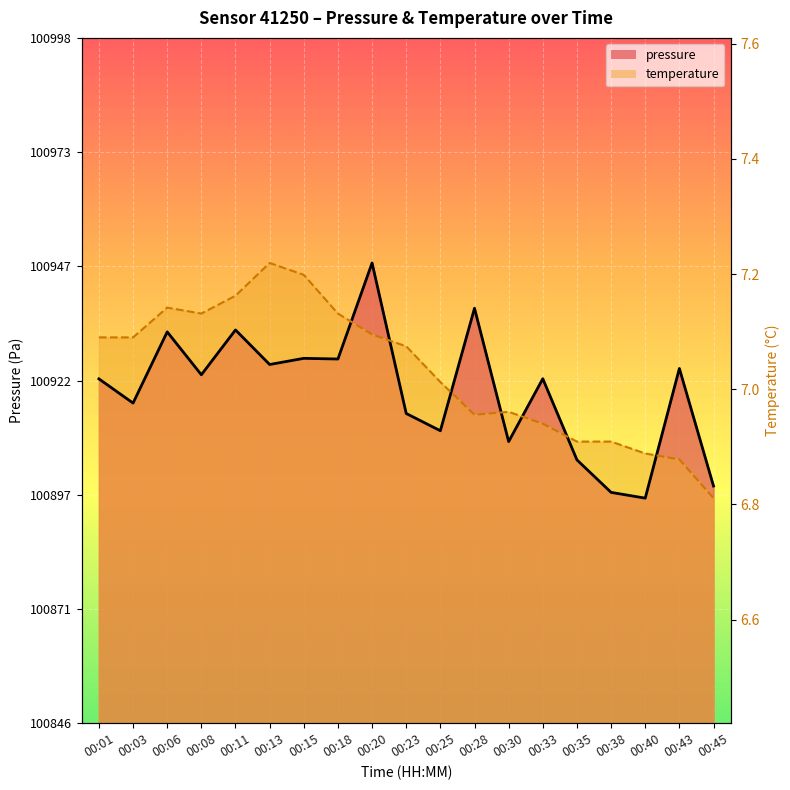

Where is the first local maximum for pressure?

00:06